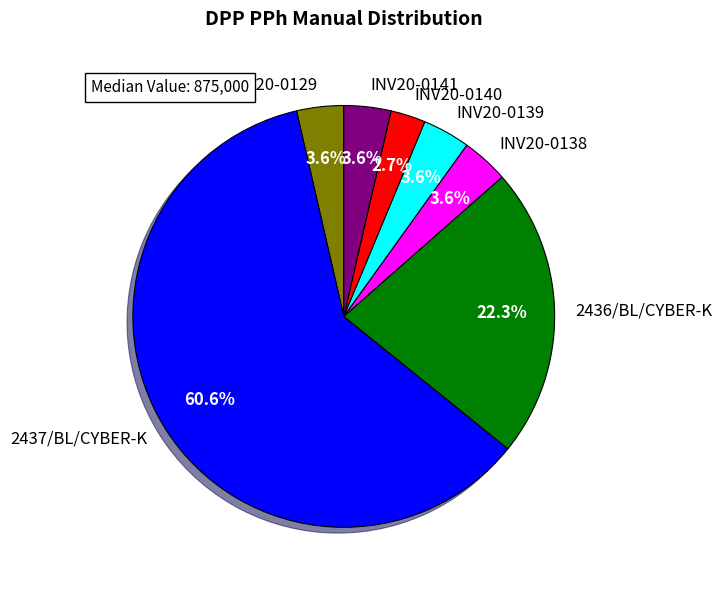

Combined, do INV20-0139 and INV20-0141 account for over 50%?

No